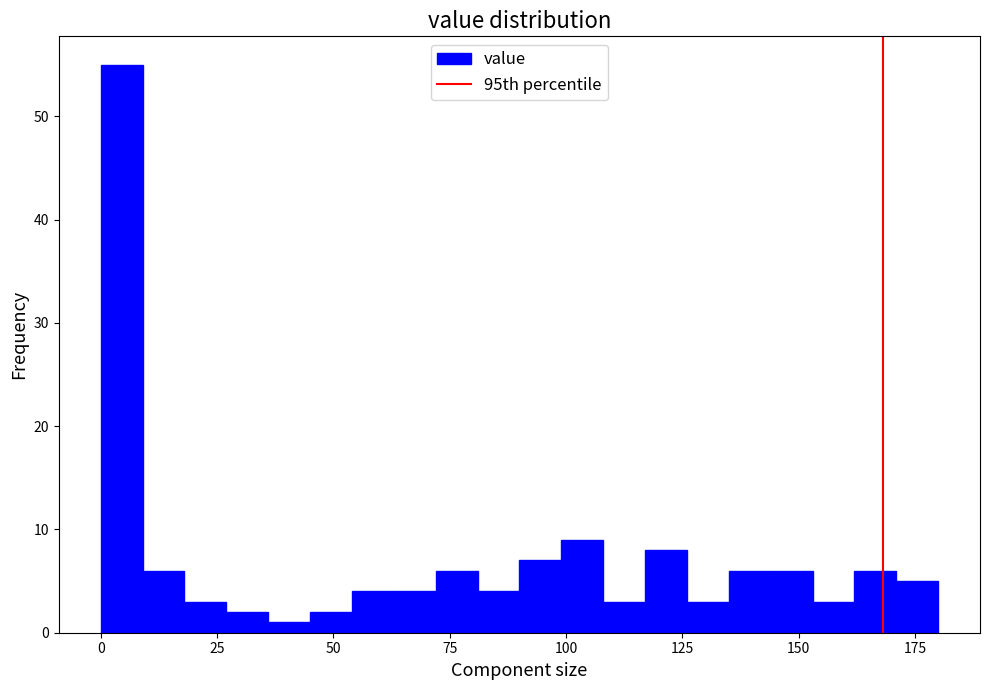

Read against the x-axis, roughly where is the centre of the tallest bar?

5